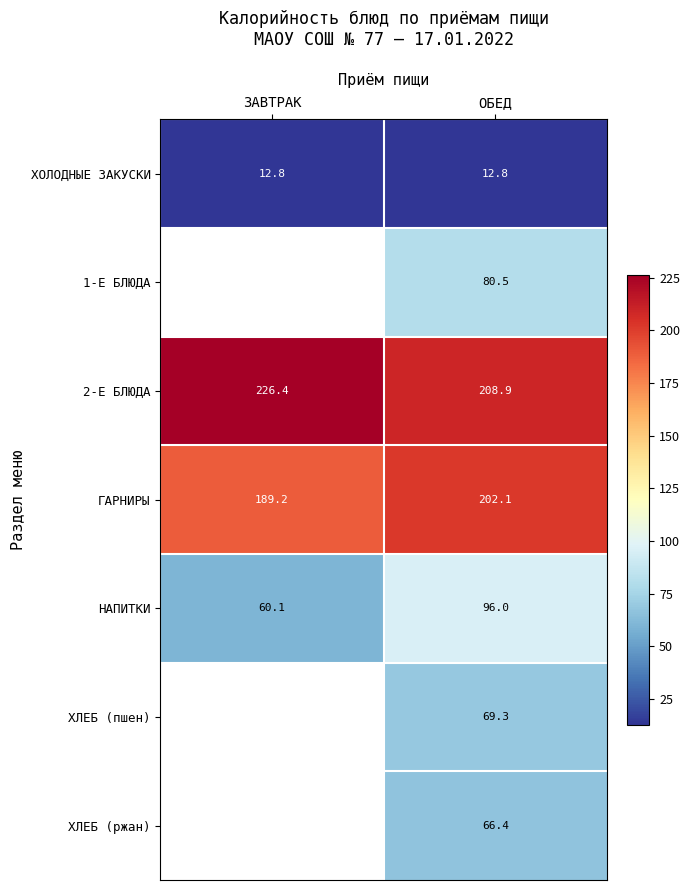

At which category is the sum across all series the highest?

ОБЕД